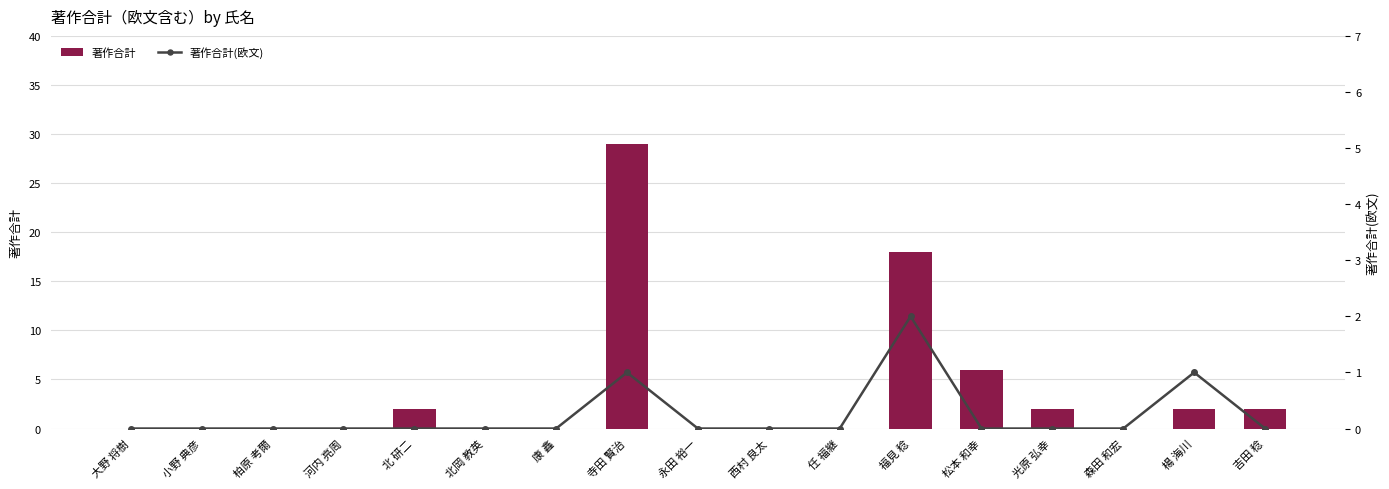

How many values in 著作合計 are above zero?

7